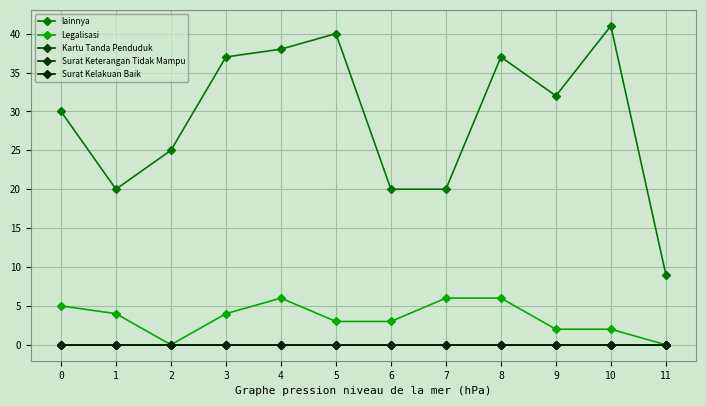

True or false: Surat Kelakuan Baik has more than 0 interior local peaks.

False